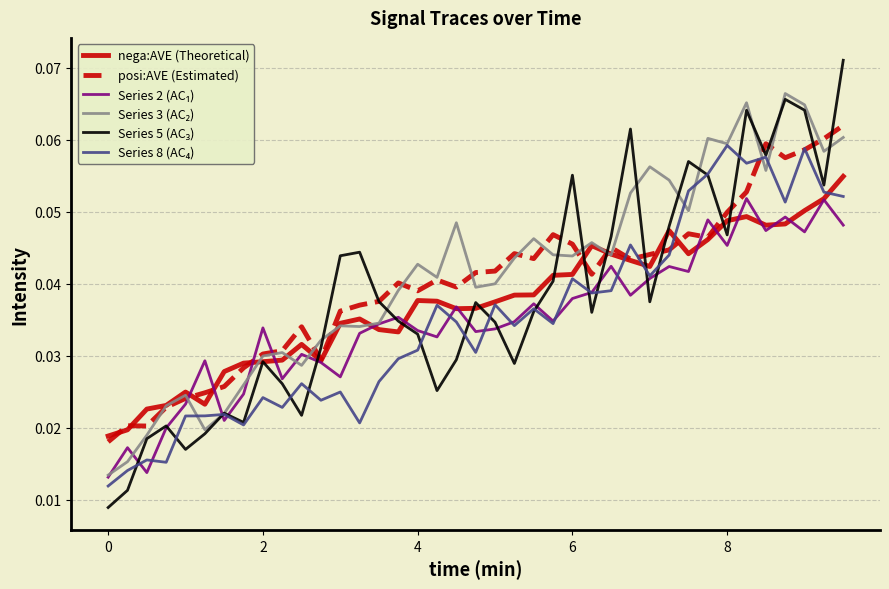

Rank the series by their maximum value, from lowest to highest.

Series 2 (AC₁), nega:AVE (Theoretical), Series 8 (AC₄), posi:AVE (Estimated), Series 3 (AC₂), Series 5 (AC₃)